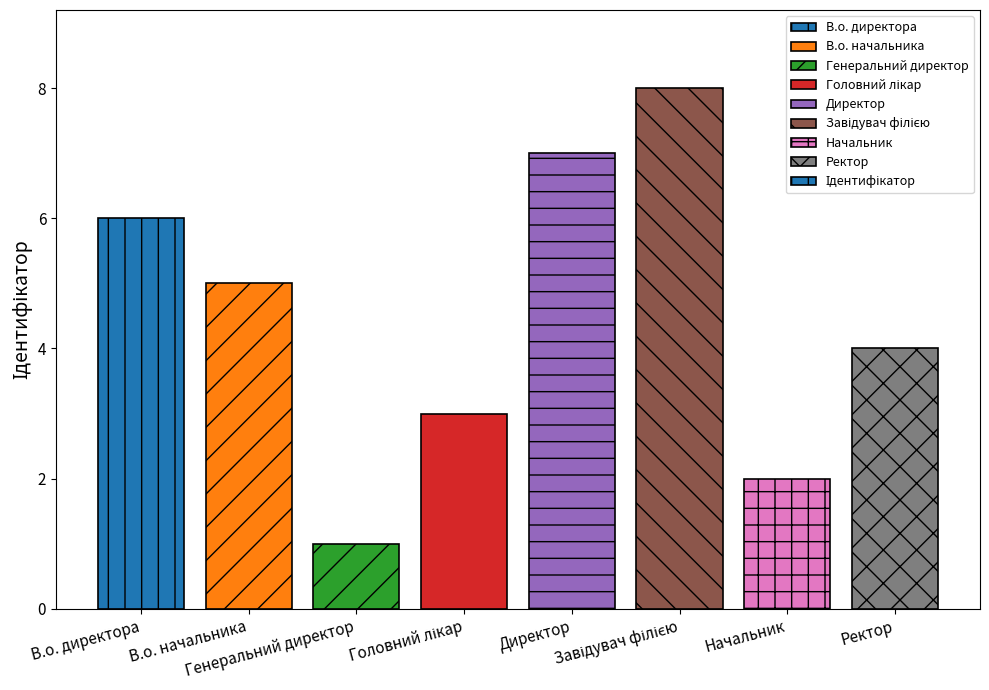

What is the maximum value shown in the chart?

8